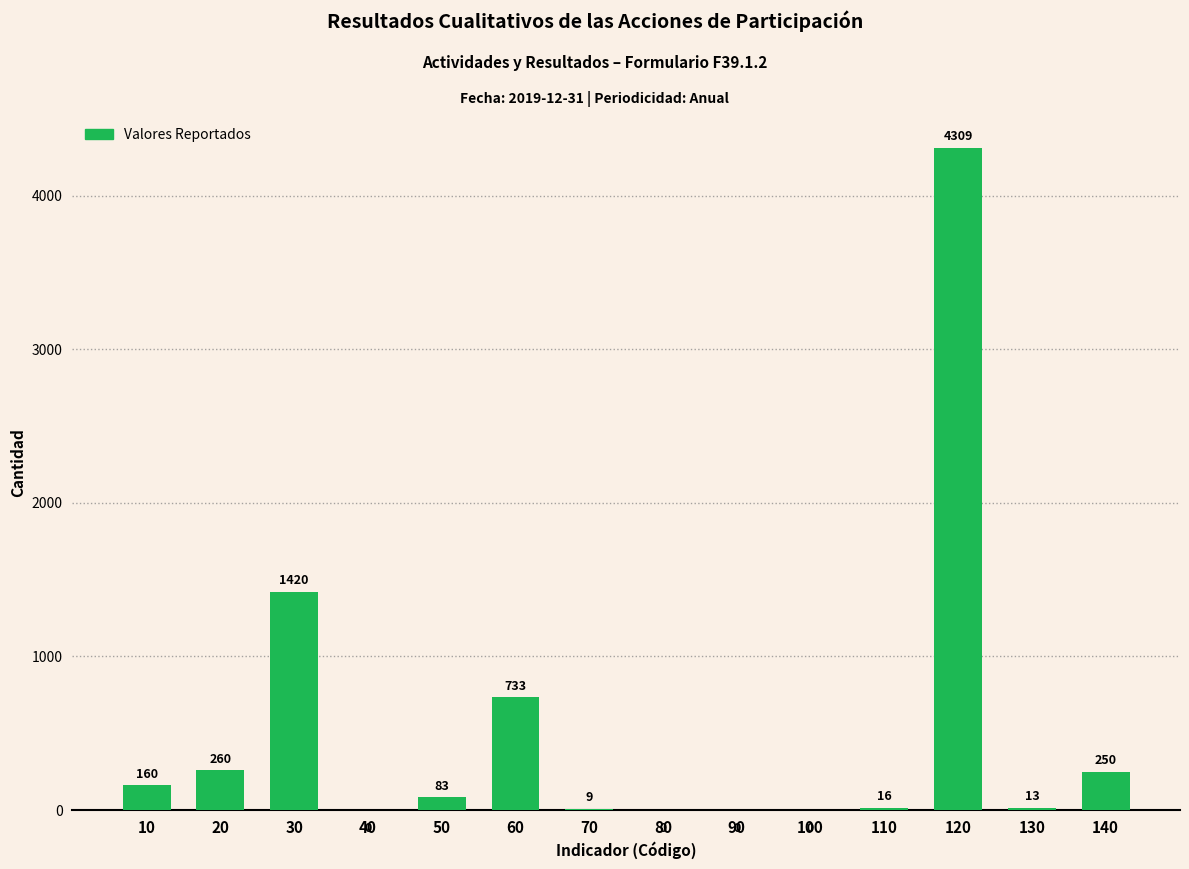

What is the sum of all values?

7253